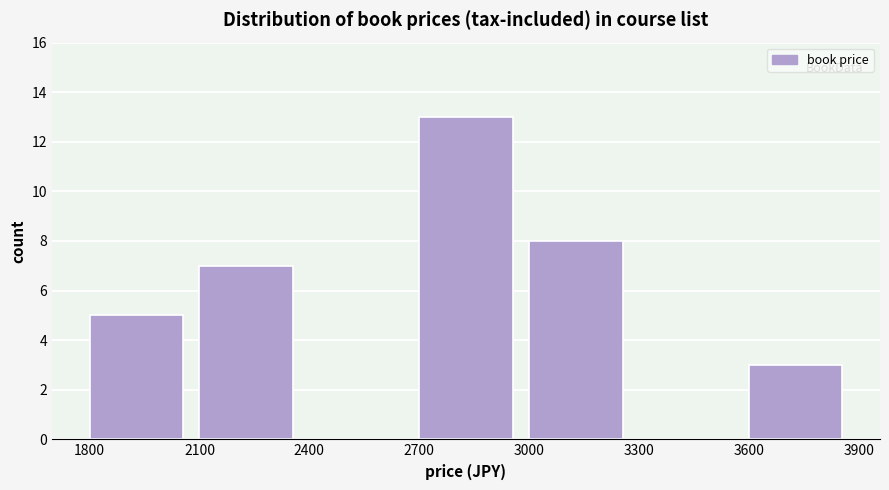

Reading left to right, list every bar in this chart as the range it spans on the x-axis followed by its height. The values are not printed on the chart, so give them approximately, as read against the axis.

1800 to 2100: 5
2100 to 2400: 7
2400 to 2700: 0
2700 to 3000: 13
3000 to 3300: 8
3300 to 3600: 0
3600 to 3900: 3